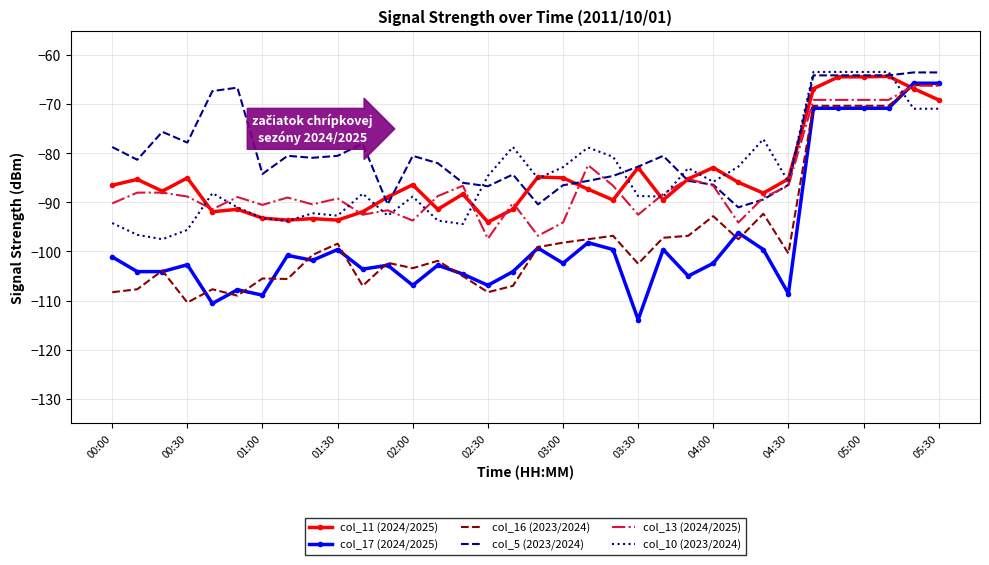

Which series has the largest range (max minus min)?

col_17 (2024/2025)